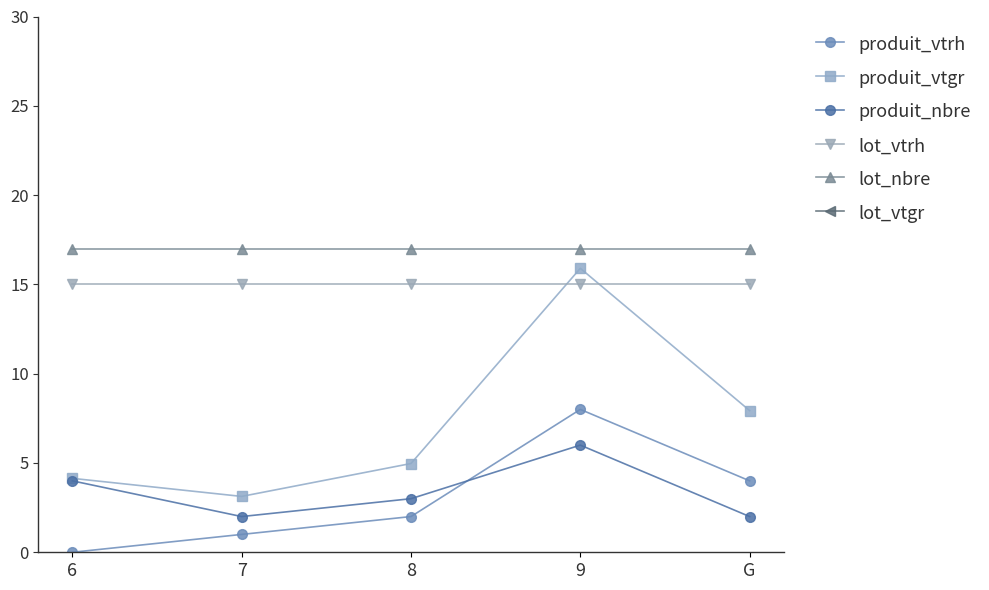

Between G and 7, which is larger?

G